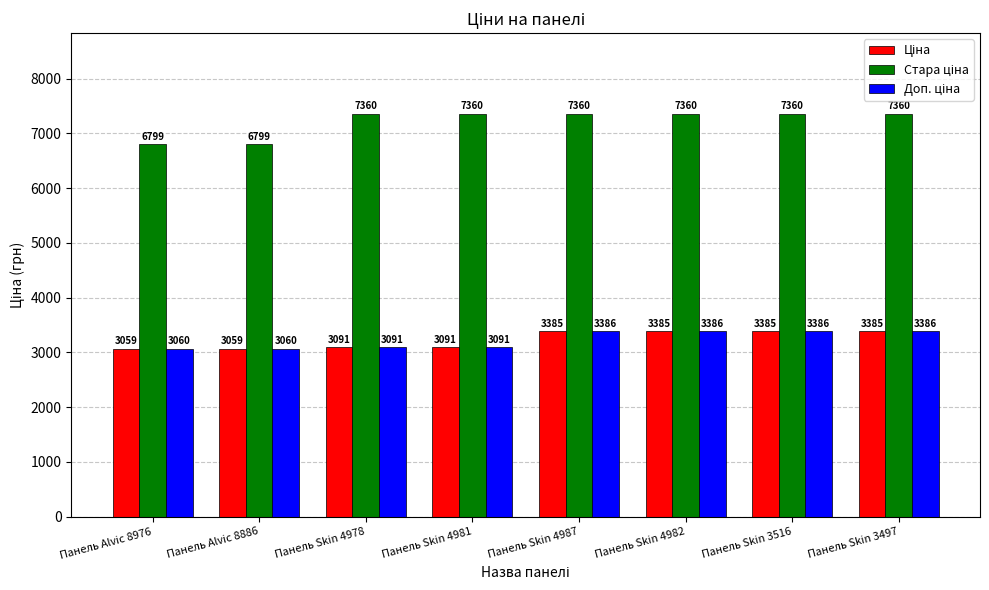

What is the maximum value shown in the chart?

7360.2